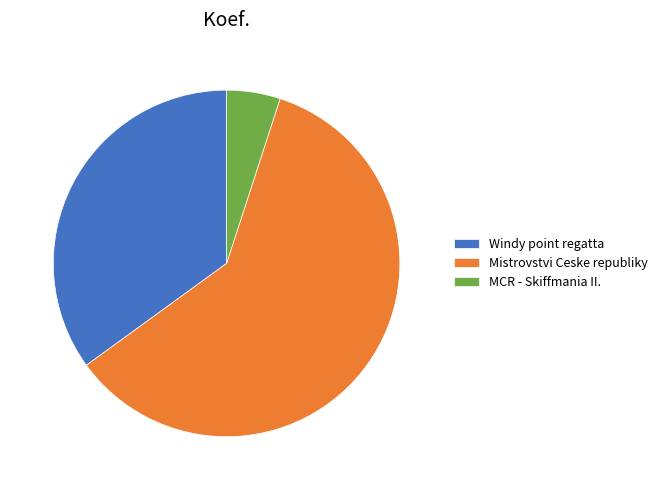

Rank the categories by value from lowest to highest.

MCR - Skiffmania II., Windy point regatta, Mistrovstvi Ceske republiky